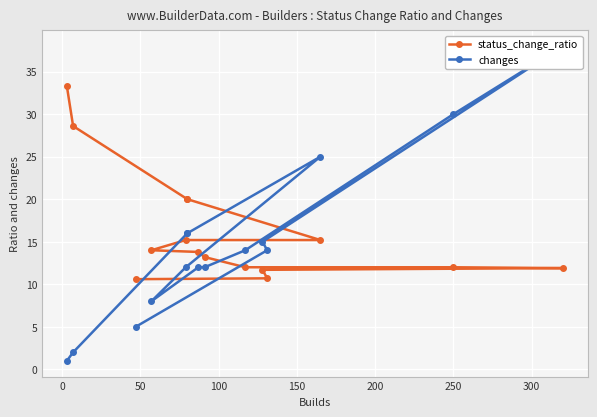

What is the spread (max minus min) of values at 100?

4.0